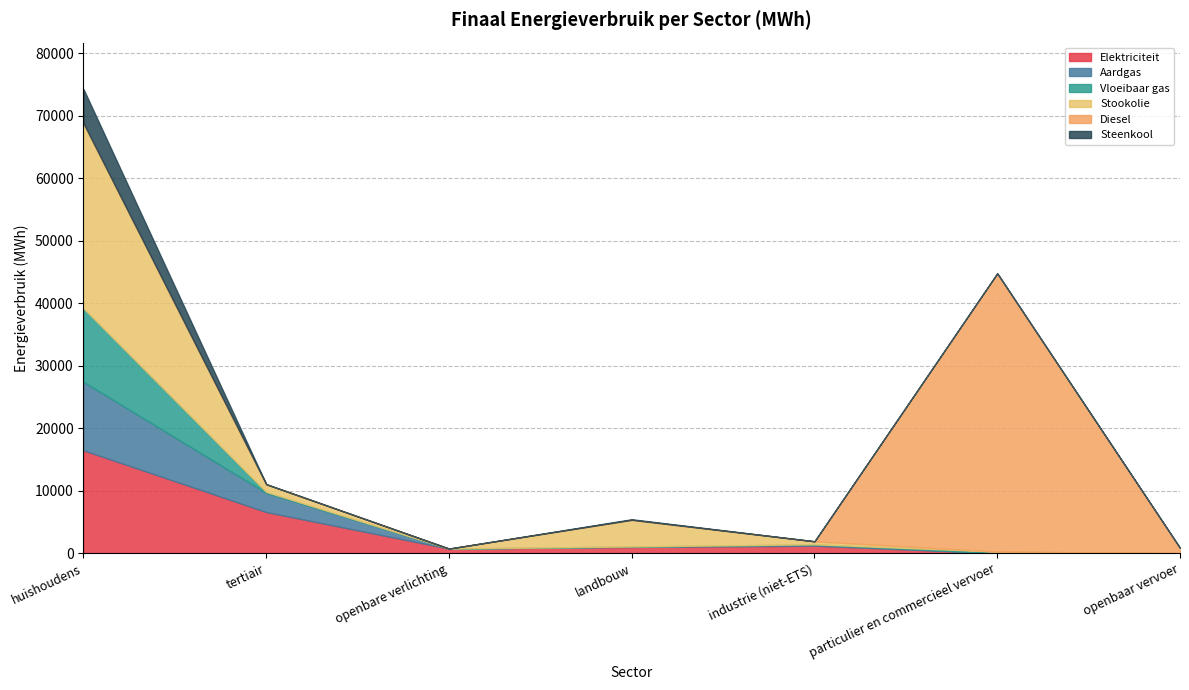

In Vloeibaar gas, how many points are higher than both neighbors (excluding endpoints)?

1